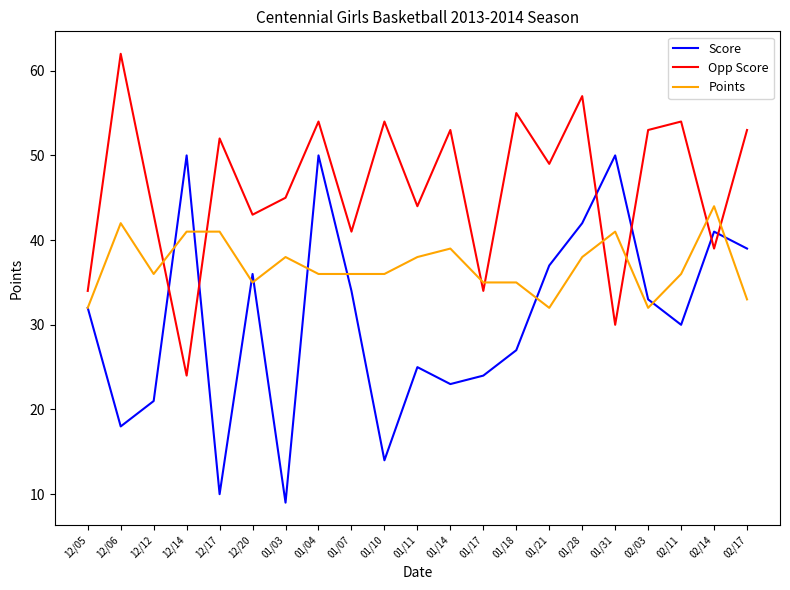

The value of Opp Score at 12/05 is 13. True or false?

False